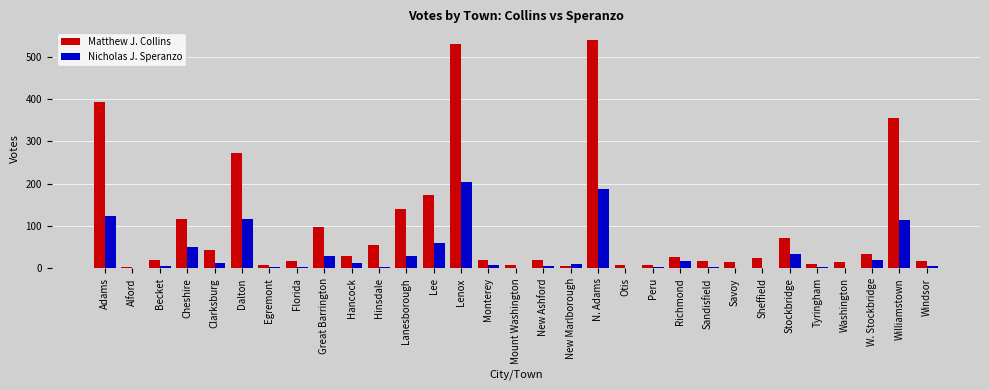

What is the highest value of the Nicholas J. Speranzo series?

204